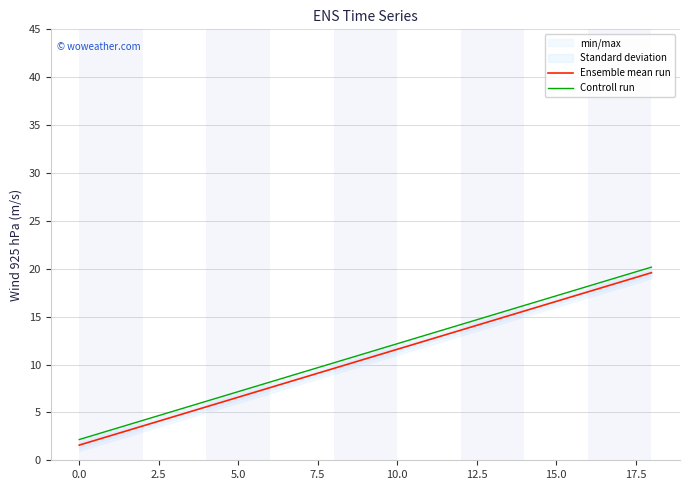

What is the sum of all Controll run values?

212.2